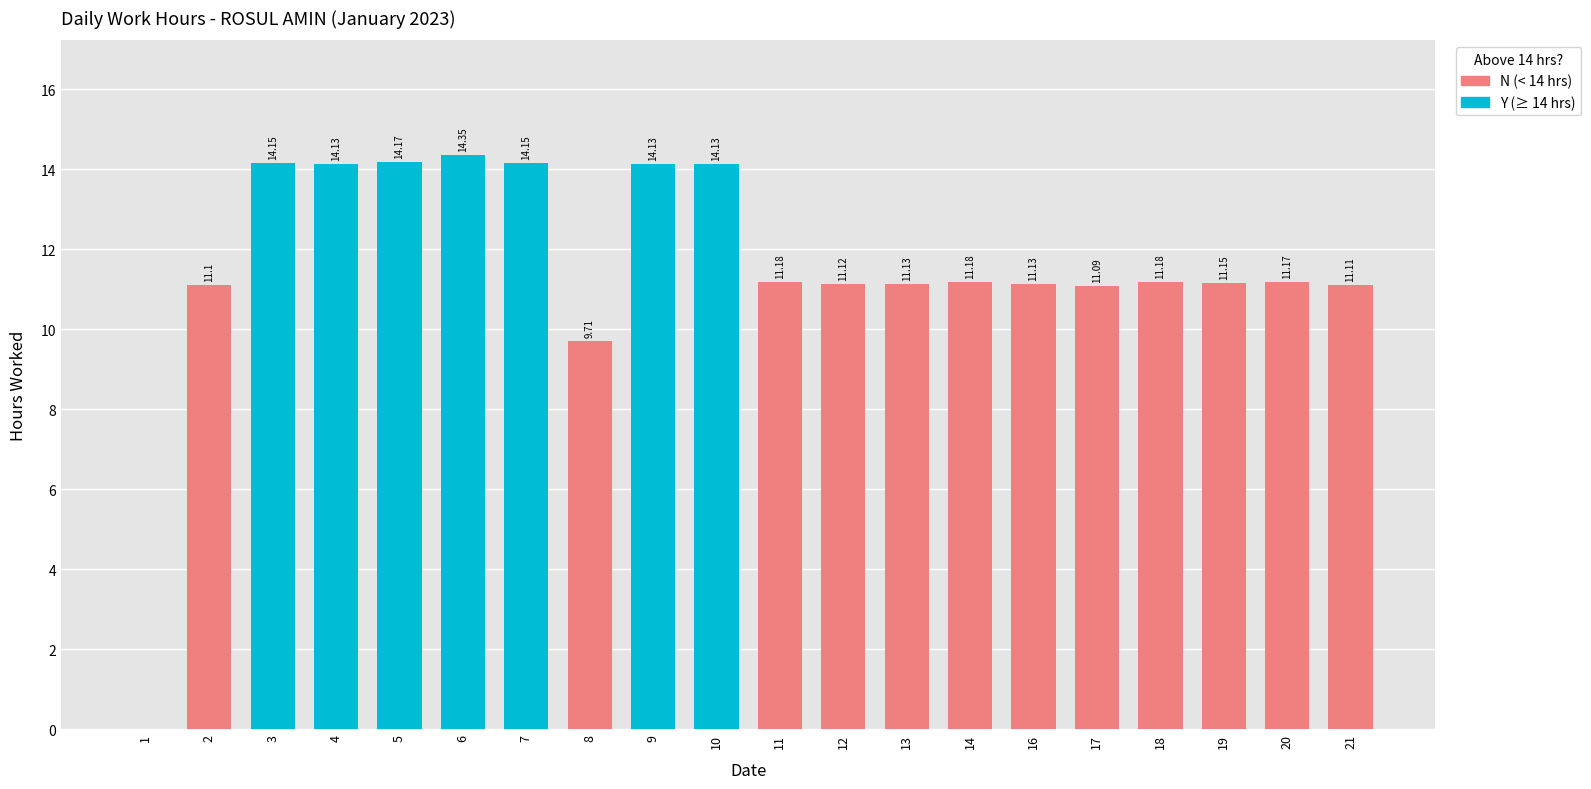

What is the sum of the values at 6 and 16?

25.5